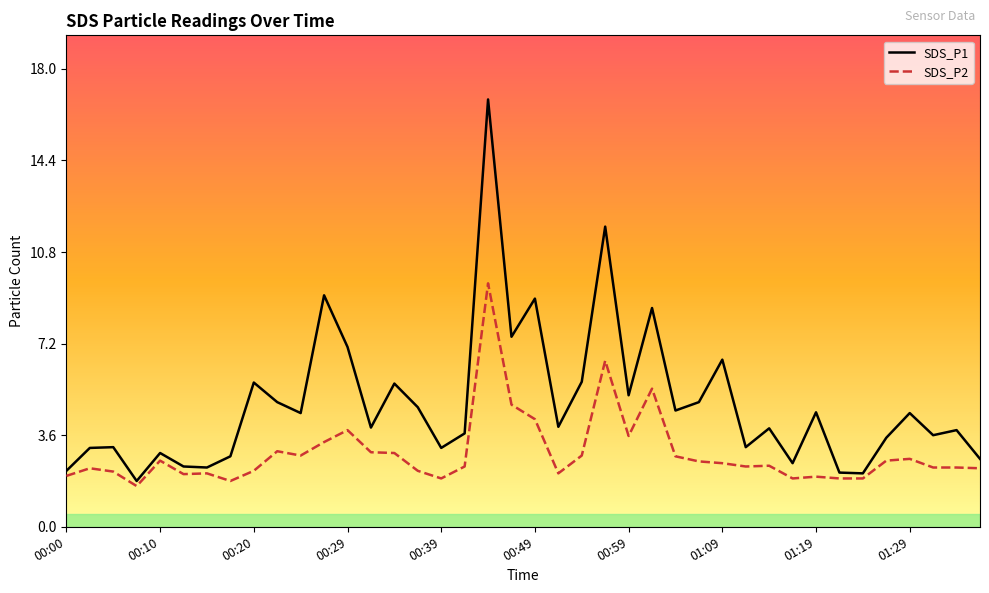

Rank the series by their average value, from lowest to highest.

SDS_P2, SDS_P1